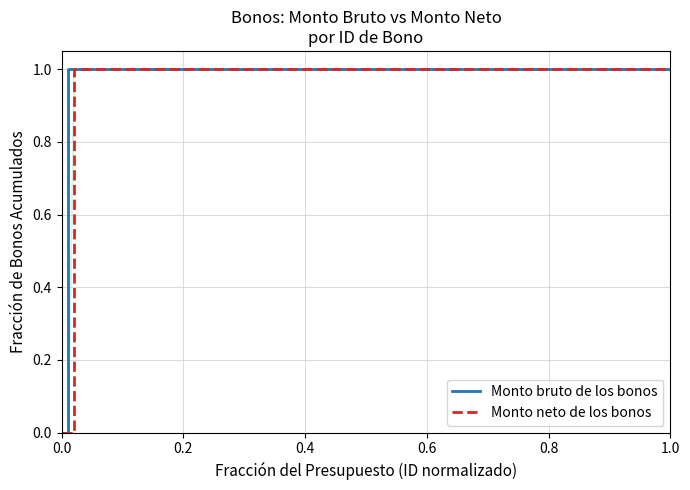

True or false: Monto neto de los bonos has more than 1 interior local peaks.

False